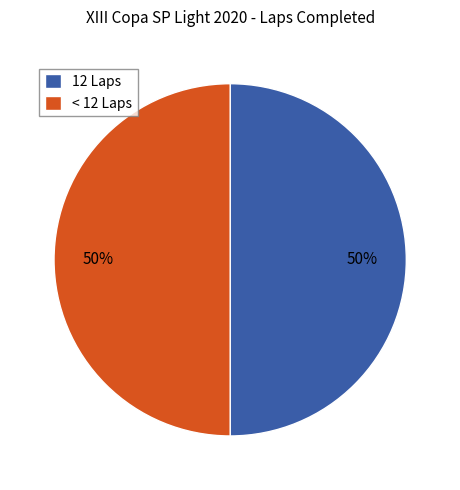

To the nearest percent, what percentage of the pie is < 12 Laps?

50%